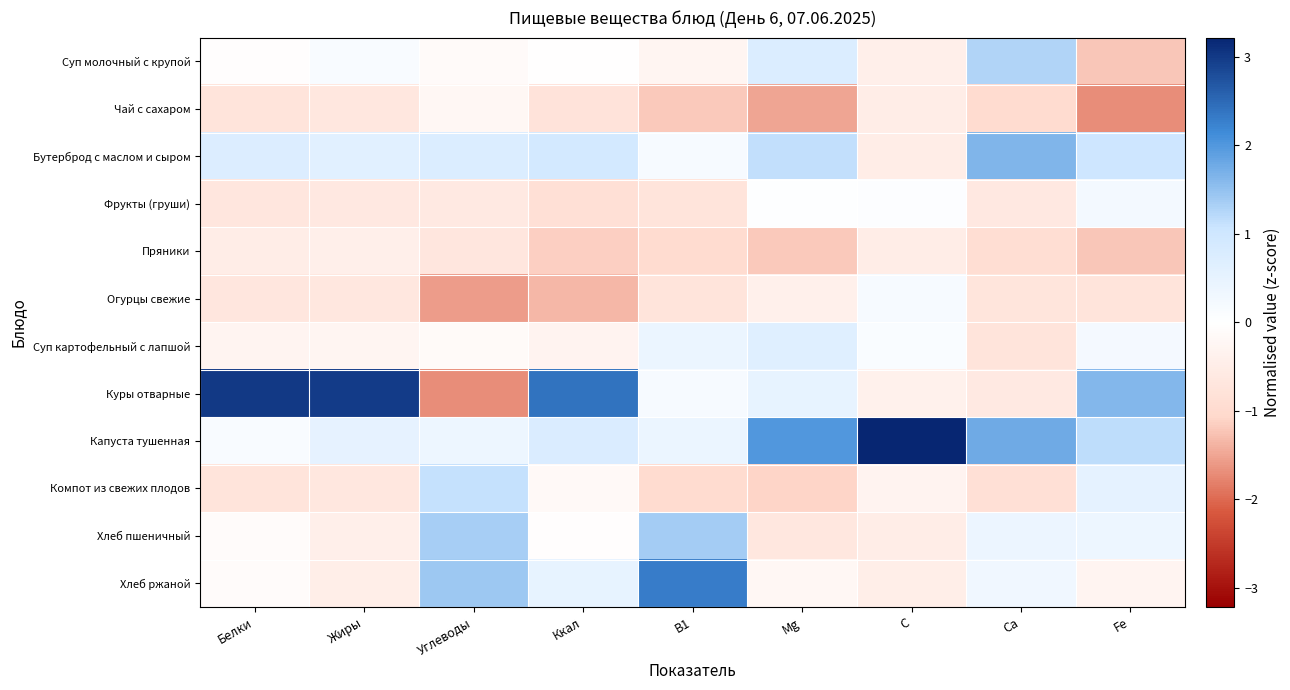

Count the number of categories in the chart.

9